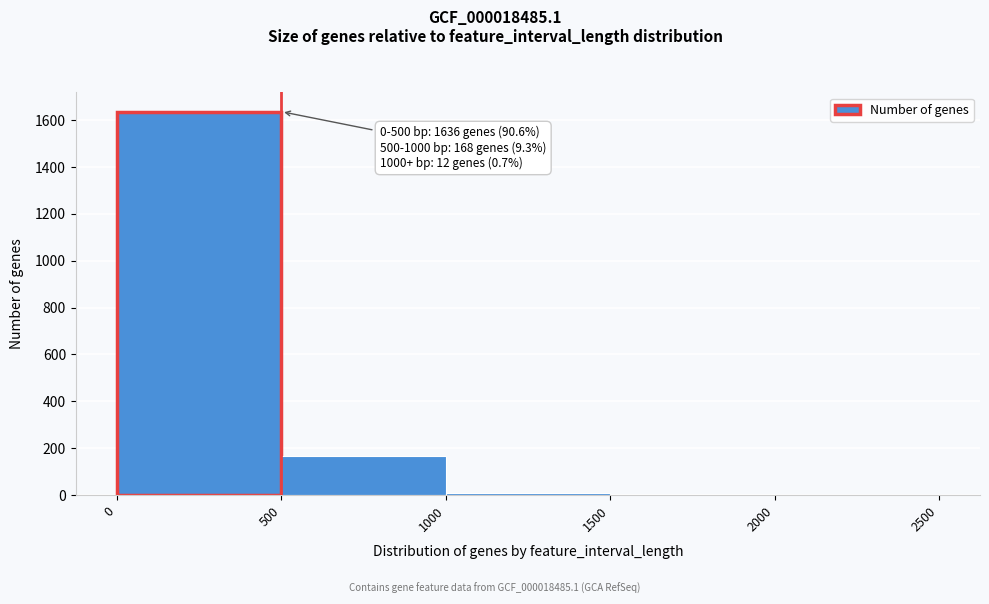

Which range on the x-axis has the tallest bar?

0 to 500